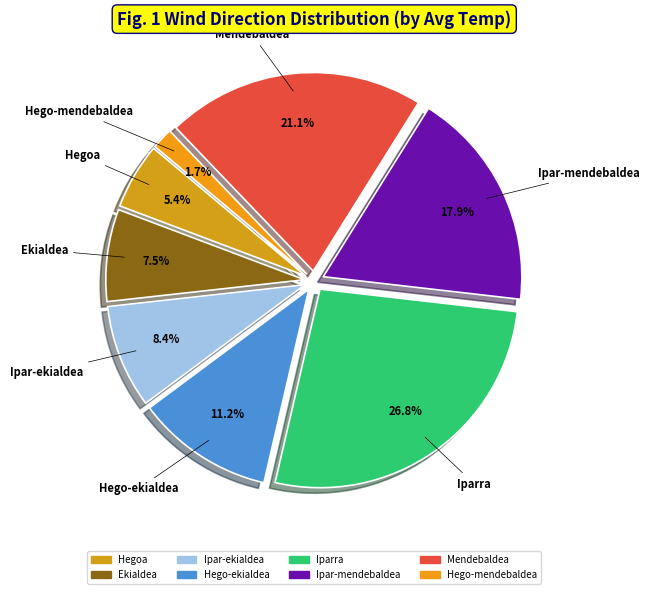

To the nearest percent, what is the average slice percentage?

12%